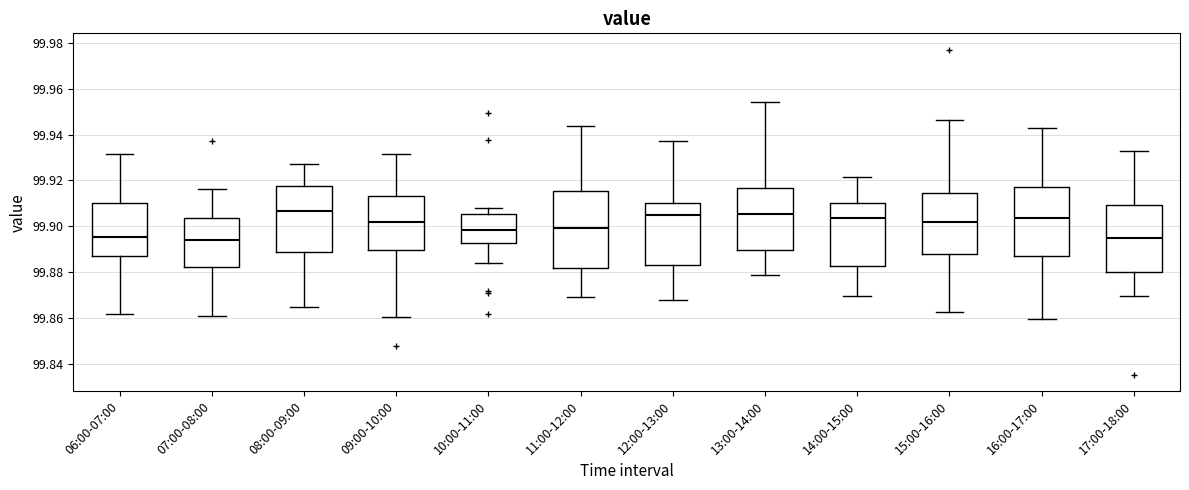

Where does the lower whisker of the box for 15:00-16:00 end on the y-axis? The values are not printed on the chart, so give them approximately, as read against the axis.

99.862